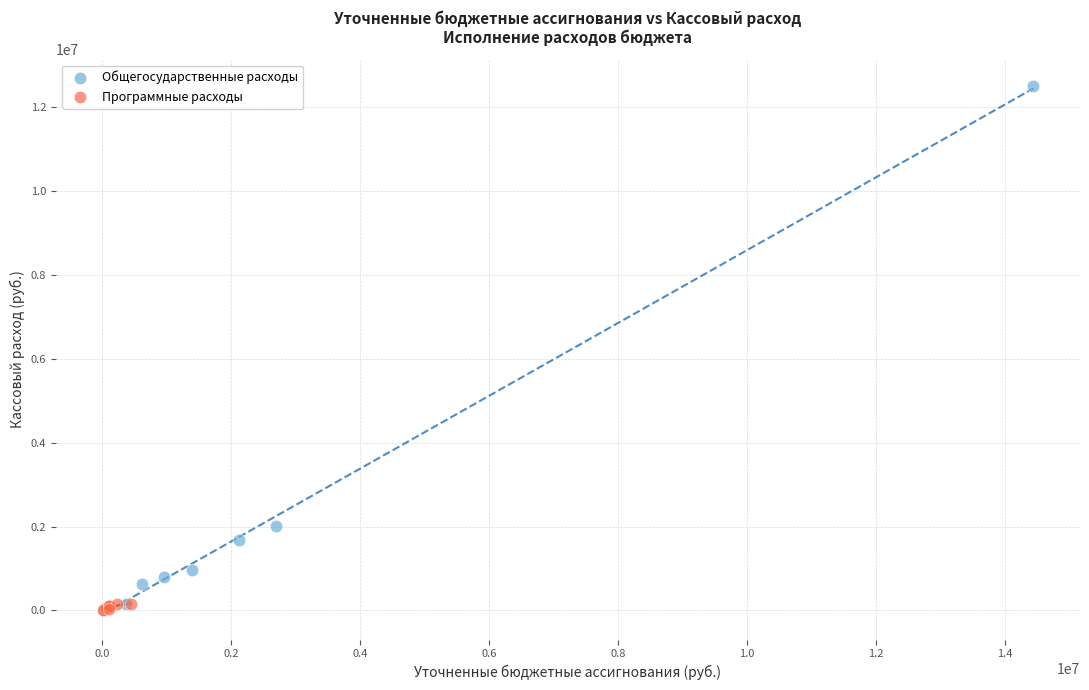

Which series reaches the maximum Y coordinate?

Общегосударственные расходы